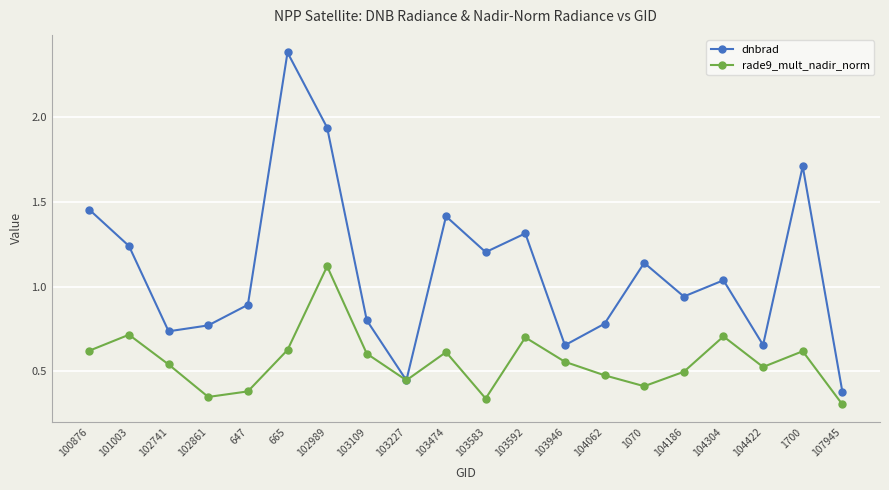

What is the sum of all dnbrad values?

21.9